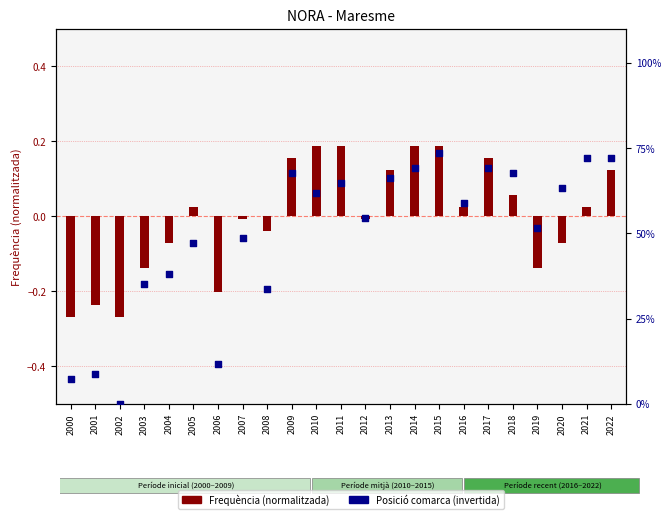

Which series has the largest total across all categories?

Posició comarca (inv.)